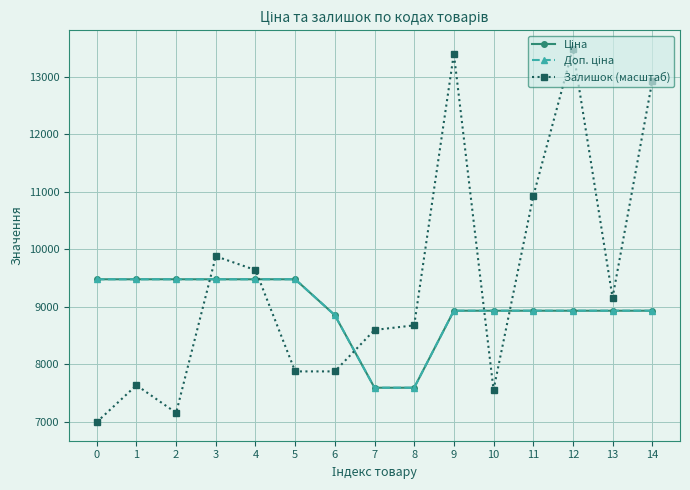

Between which two adjacent categories do Ціна and Залишок (масштаб) first intersect?

2 and 3